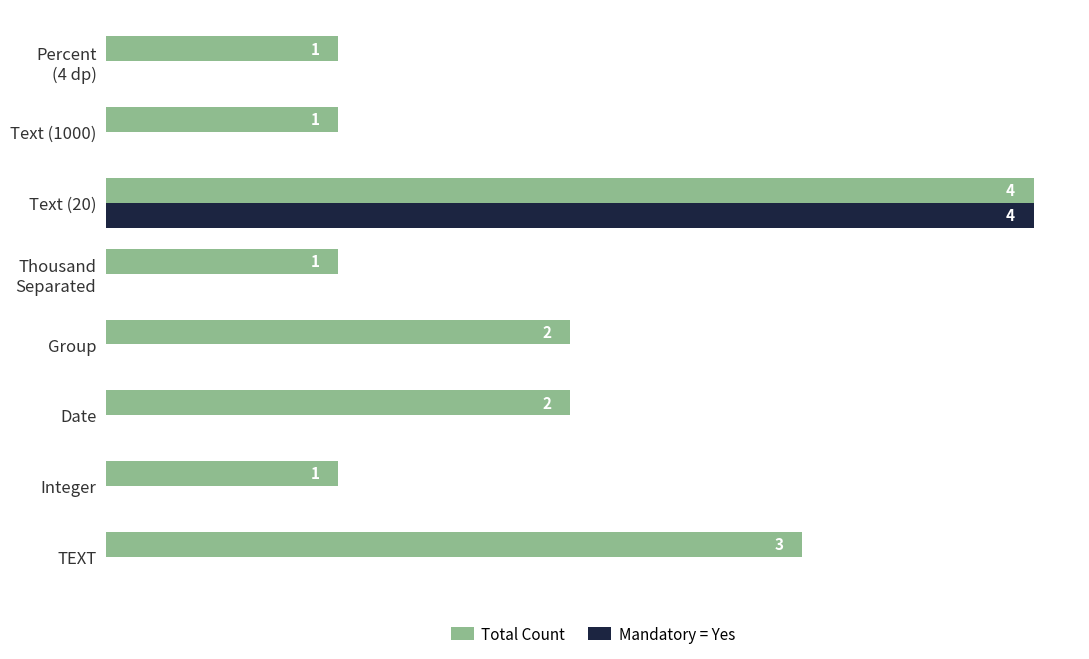

Between TEXT and Text (20), which series saw the biggest shift?

Mandatory = Yes